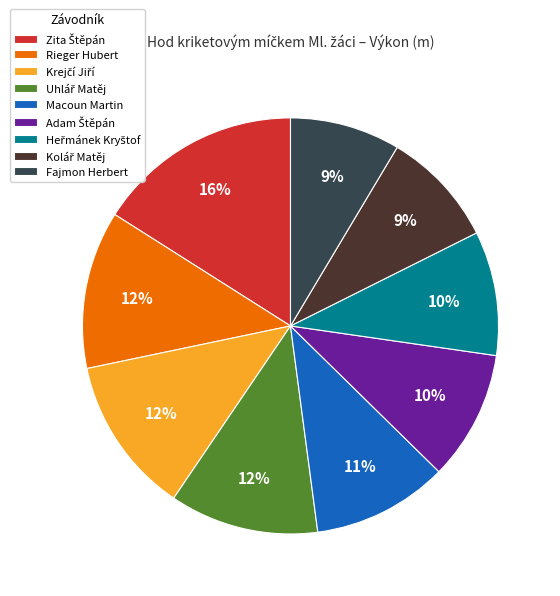

To the nearest percent, what percentage of the pie is Macoun Martin?

11%